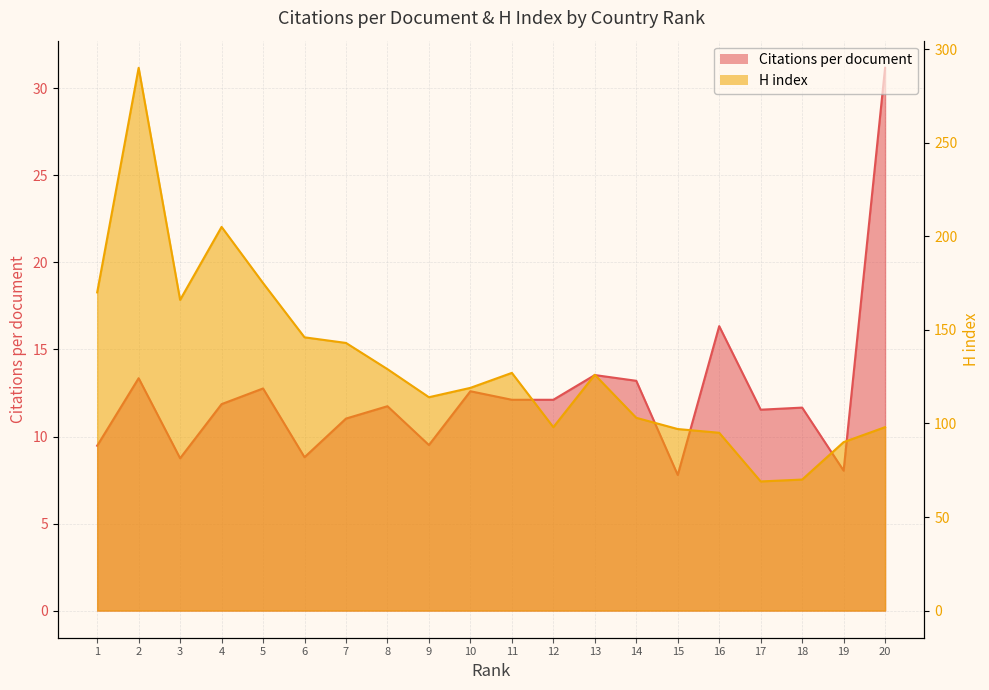

Rank the series by their average value, from highest to lowest.

H index, Citations per document